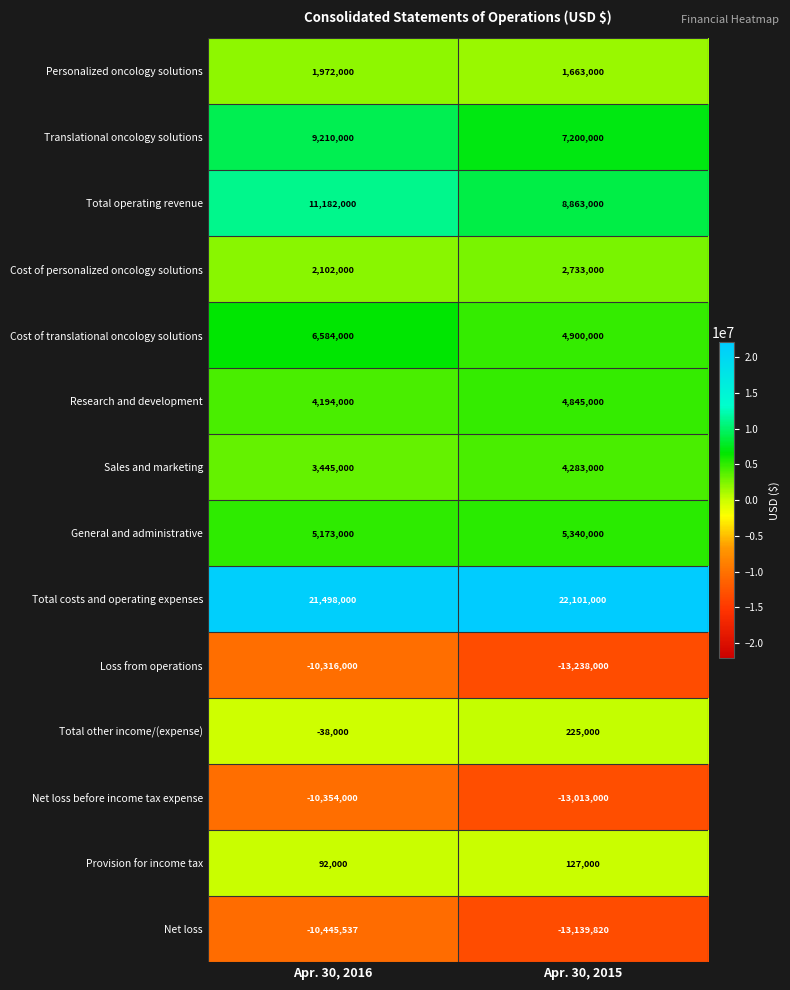

Reading right to left, transcribe all the data shown in this chart.

Personalized oncology solutions: 1663000	1972000
Translational oncology solutions: 7200000	9210000
Total operating revenue: 8863000	11182000
Cost of personalized oncology solutions: 2733000	2102000
Cost of translational oncology solutions: 4900000	6584000
Research and development: 4845000	4194000
Sales and marketing: 4283000	3445000
General and administrative: 5340000	5173000
Total costs and operating expenses: 22101000	21498000
Loss from operations: -13238000	-10316000
Total other income/(expense): 225000	-38000
Net loss before income tax expense: -13013000	-10354000
Provision for income tax: 127000	92000
Net loss: -13139820	-10445537